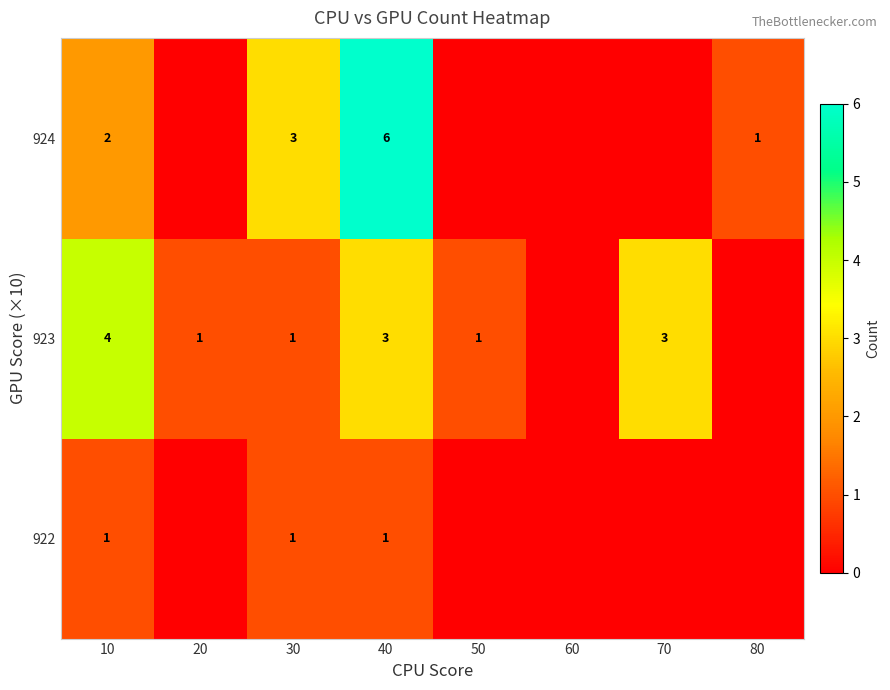

The 924 series shows 1 at 40. True or false?

False